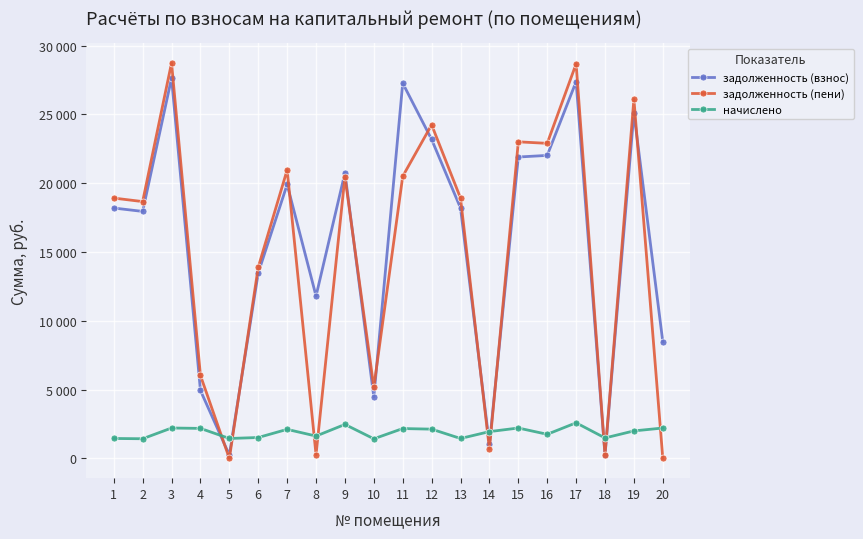

Is this an area chart (filled region under the line)?

No